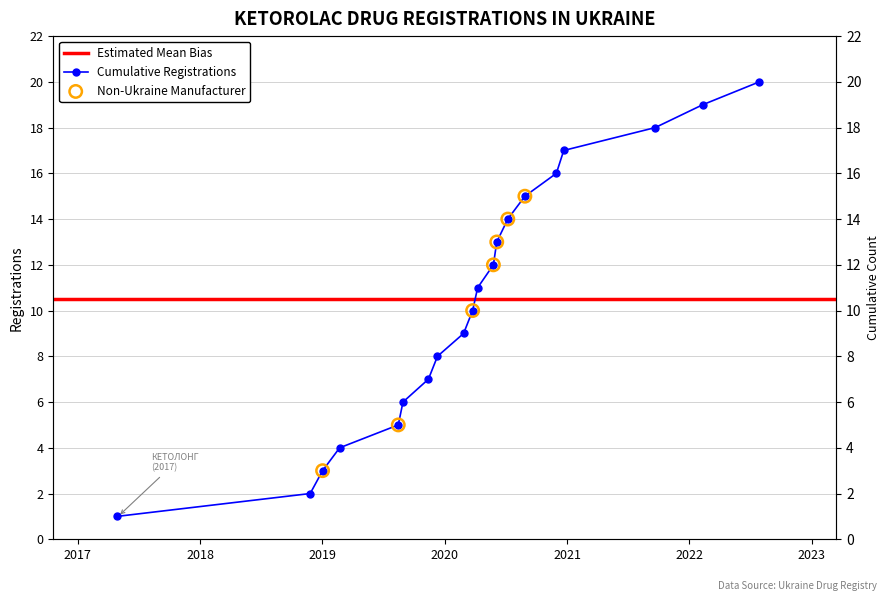

Between 2017 and 2018, which is larger?

2018